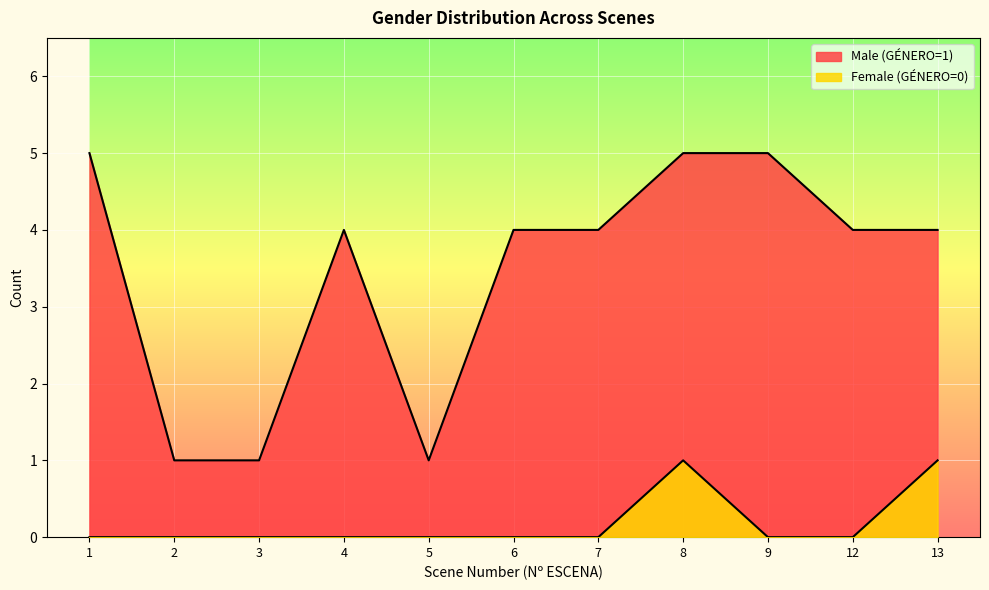

Does the chart display data point markers on the line(s)?

No